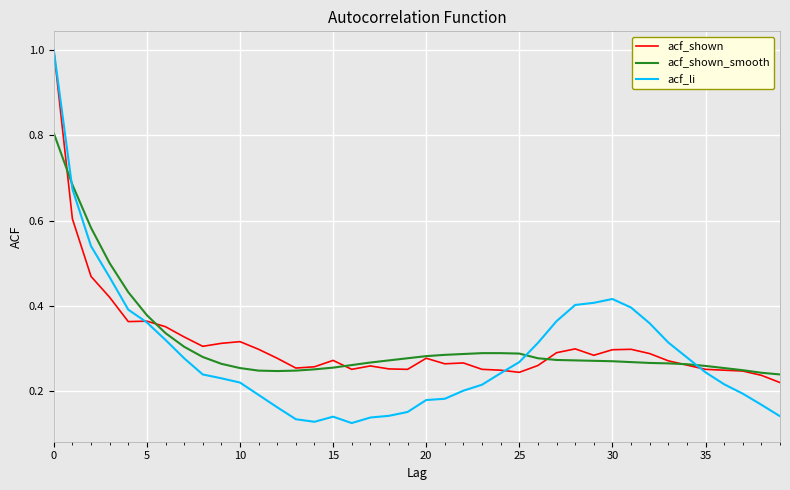

What is the greatest value displayed?

1.0